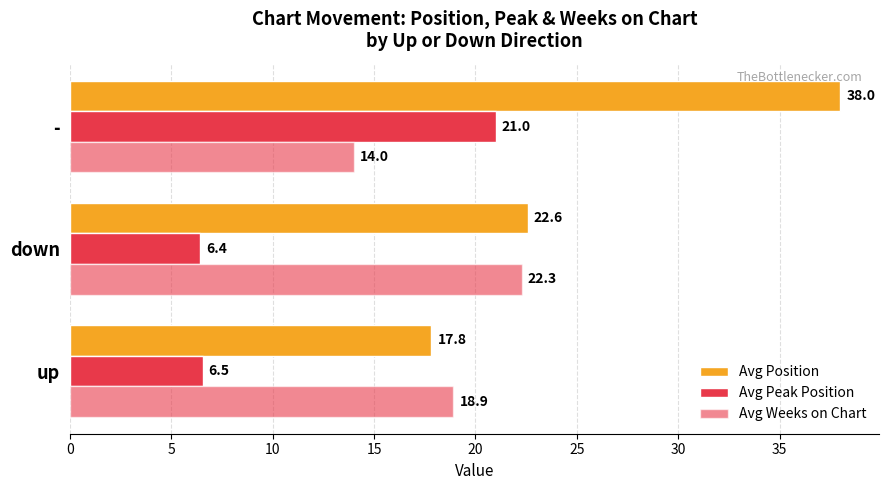

Which series has the largest range (max minus min)?

Avg Position